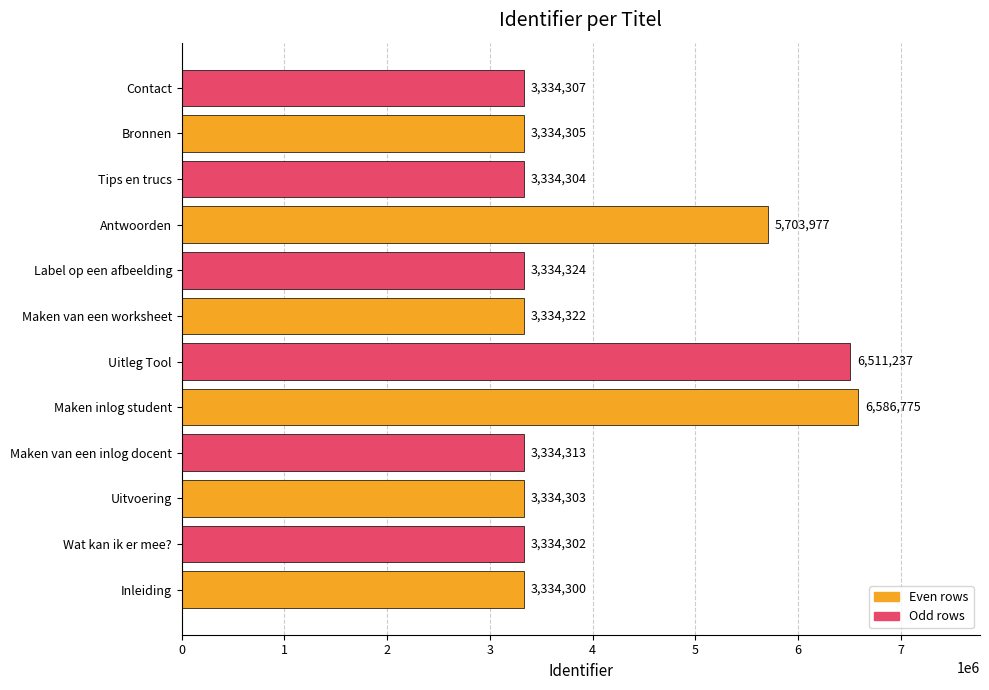

Is it true that the value at Wat kan ik er mee? is 3334302?

True